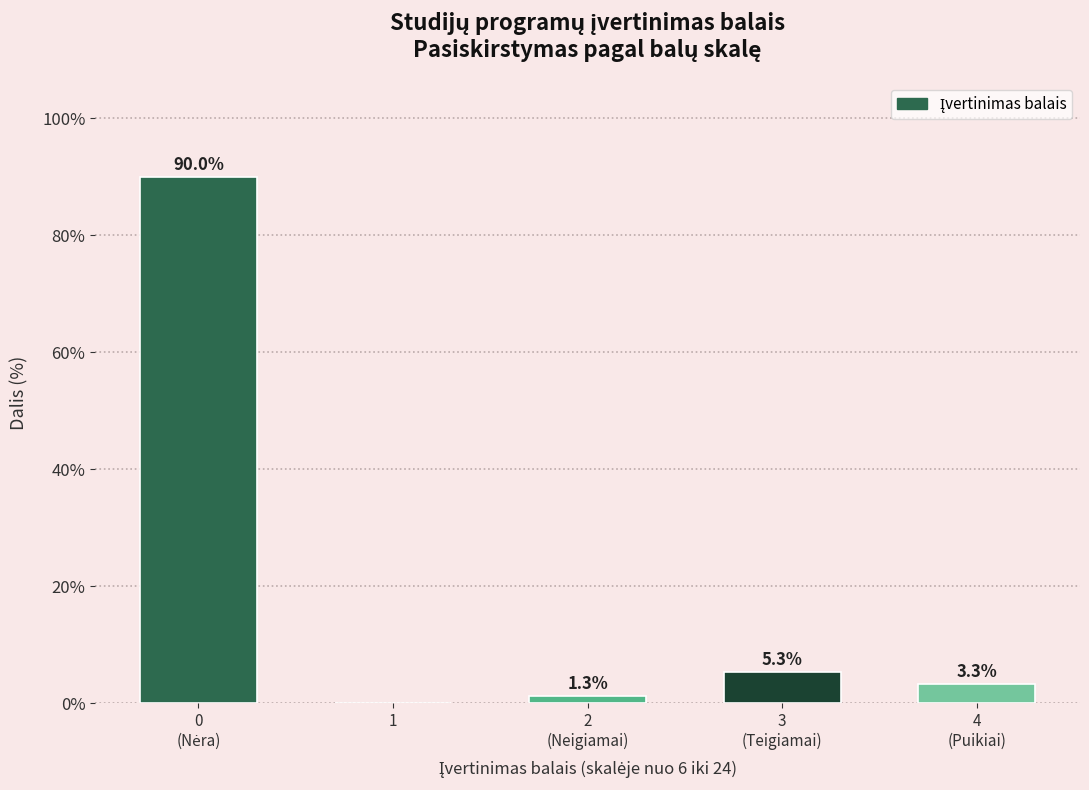

The value at 1 is 60.8. True or false?

False